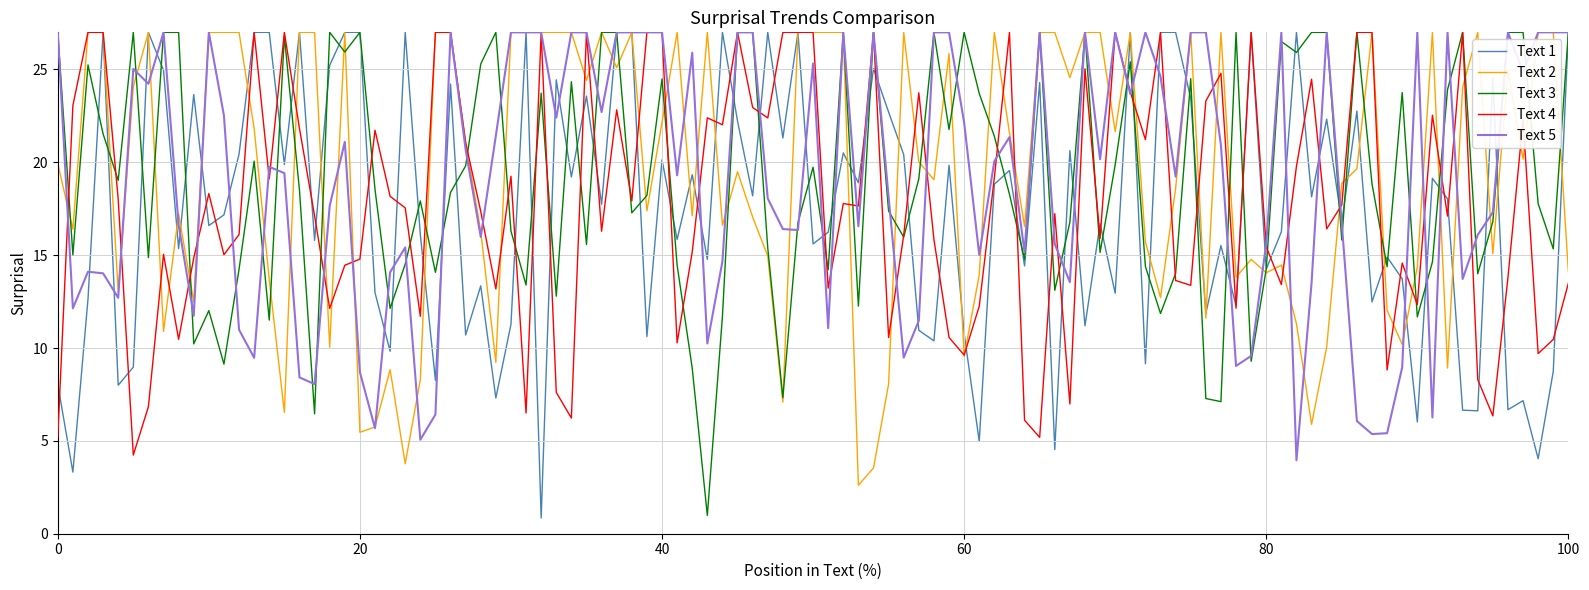

What is the maximum value shown in the chart?

27.0